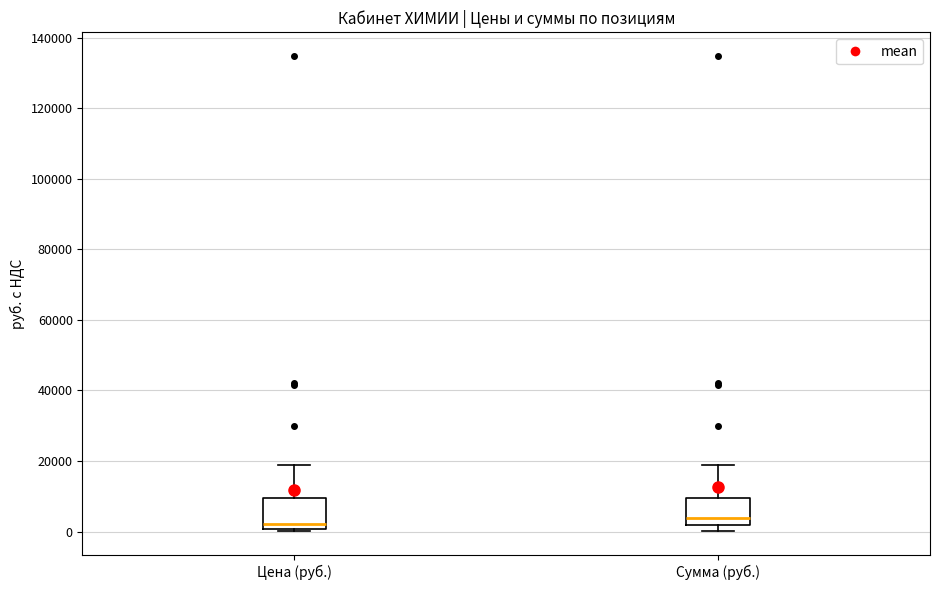

Where does the upper whisker of the box for Цена (руб.) end on the y-axis? The values are not printed on the chart, so give them approximately, as read against the axis.

18000